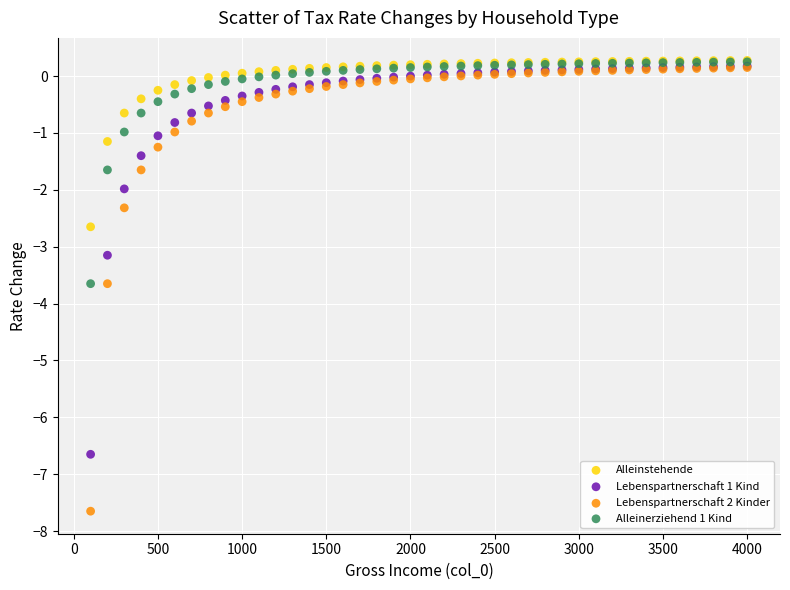

What are all the series names shown in the legend?

Alleinstehende, Lebenspartnerschaft 1 Kind, Lebenspartnerschaft 2 Kinder, Alleinerziehend 1 Kind